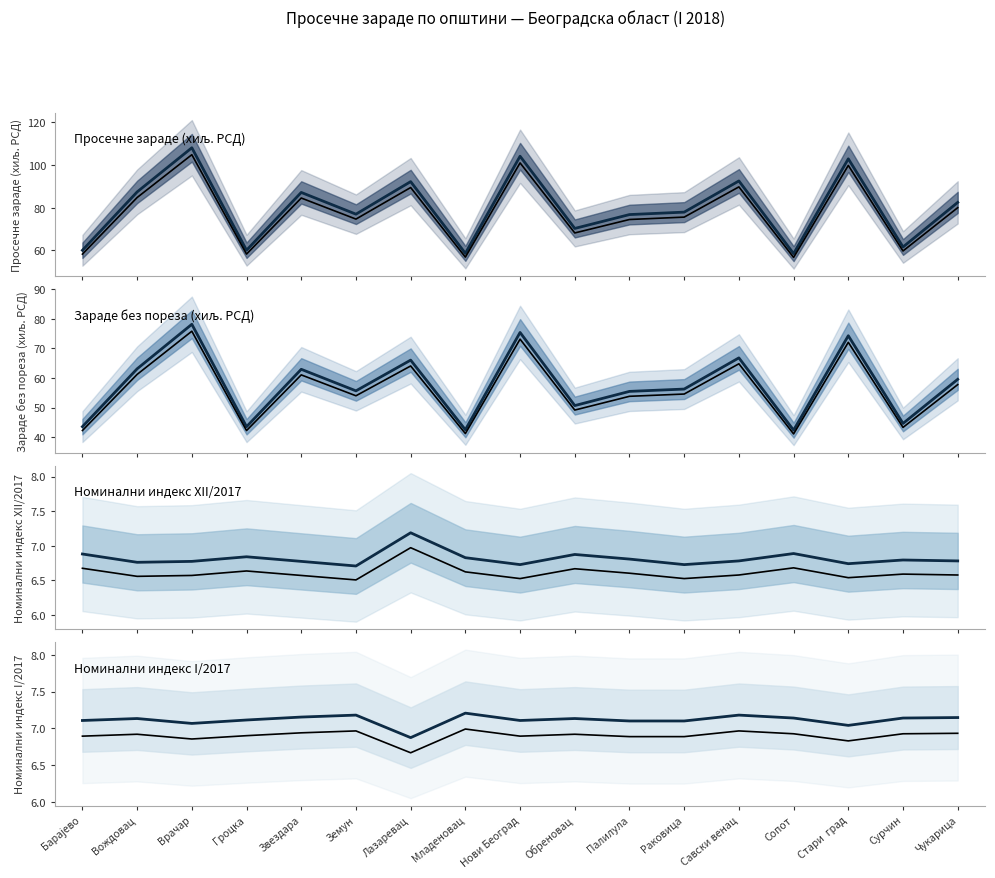

At which label does Номинални индекс I/2017 (зараде) first exceed 7?

Барајево